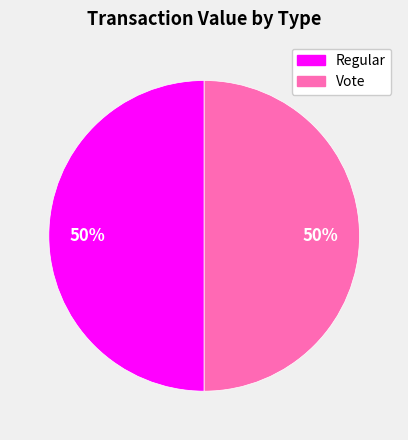

To the nearest percent, what portion does Vote represent?

50%